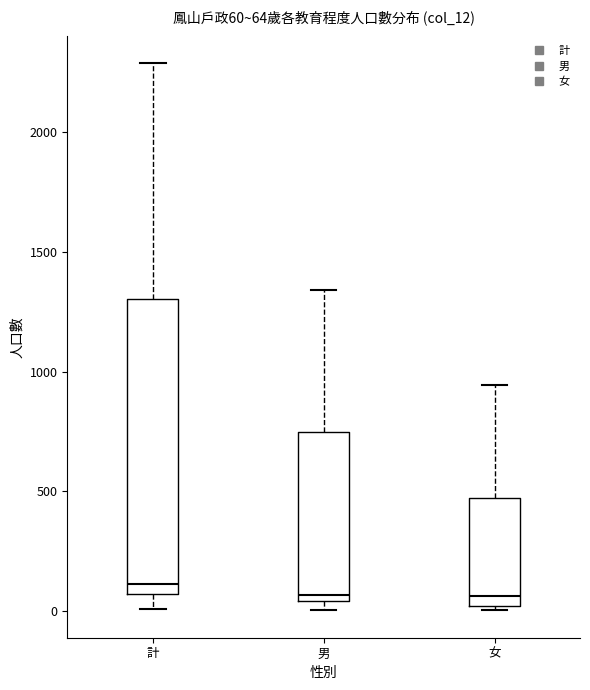

Which box is the tallest, from its lower edge to its upper edge?

計